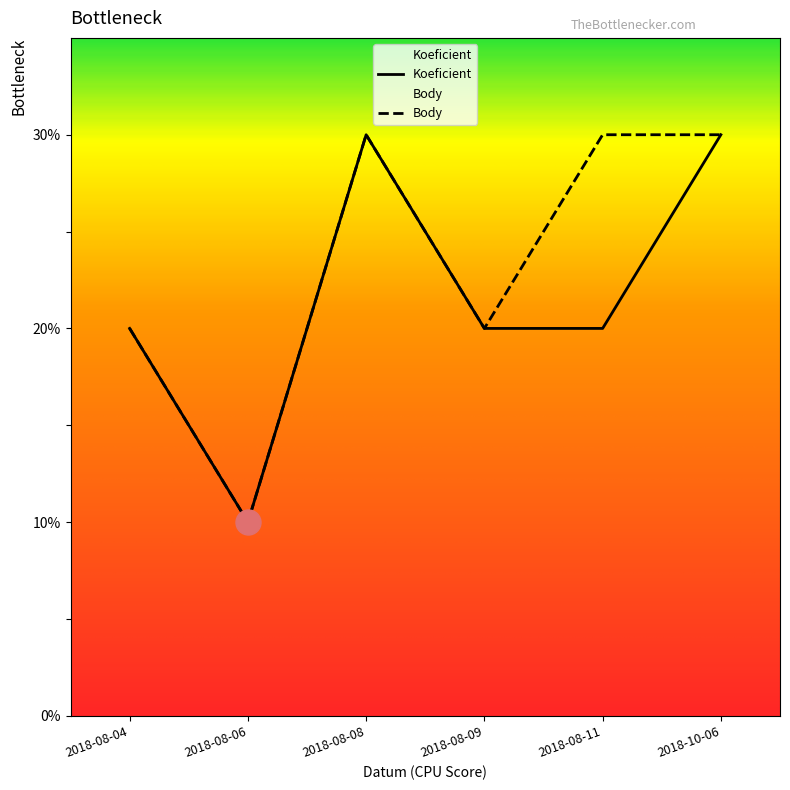

True or false: Body and Koeficient intersect in this chart.

False